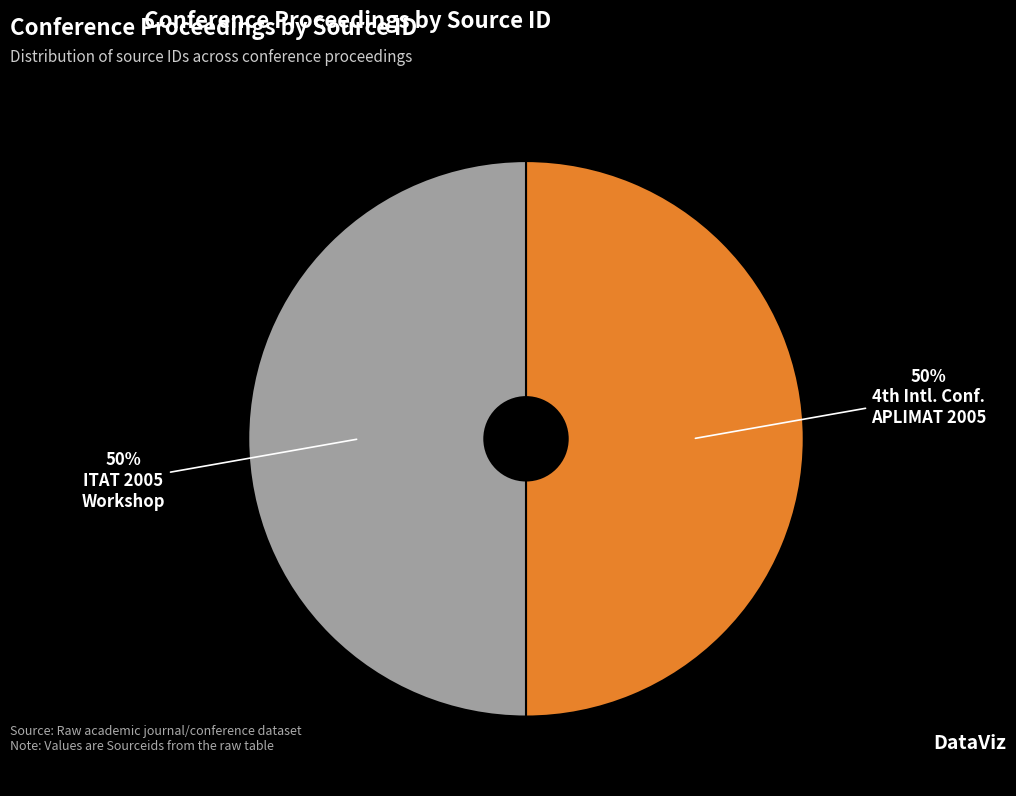

To the nearest percent, what is the average slice percentage?

50%